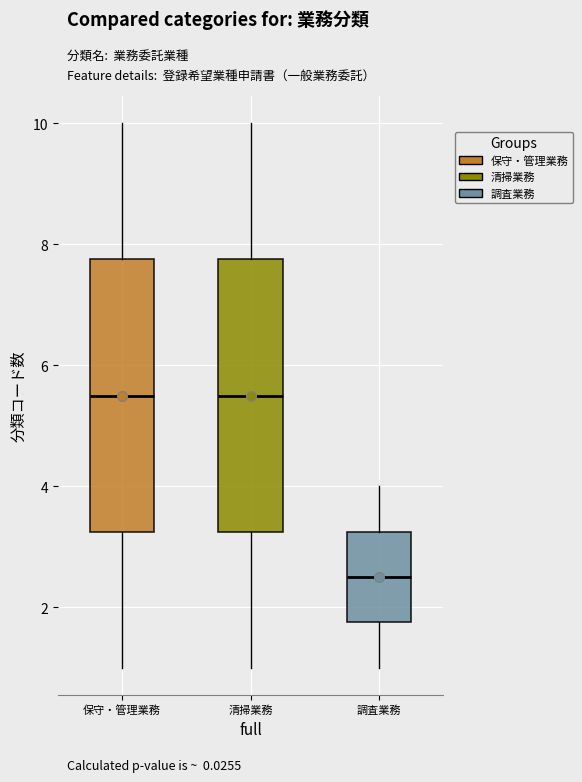

Reading left to right, read every box against the y-axis: the position of its median line, the range the box covers, and the ends of its whiskers. The values are not printed on the chart, so give them approximately, as read against the axis.

保守・管理業務: median 5.6, box 3.2 to 7.8, whiskers 1.0 to 10.0
清掃業務: median 5.6, box 3.2 to 7.8, whiskers 1.0 to 10.0
調査業務: median 2.6, box 1.8 to 3.2, whiskers 1.0 to 4.0